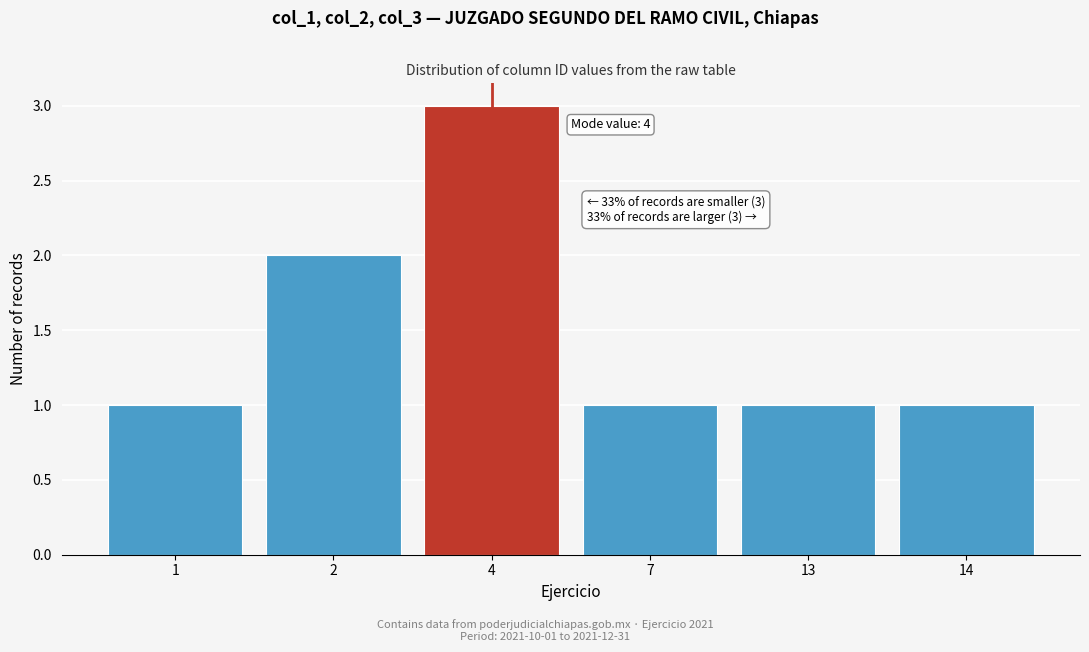

Reading right to left, list all the values displayed in this chart.

1	1	1	3	2	1